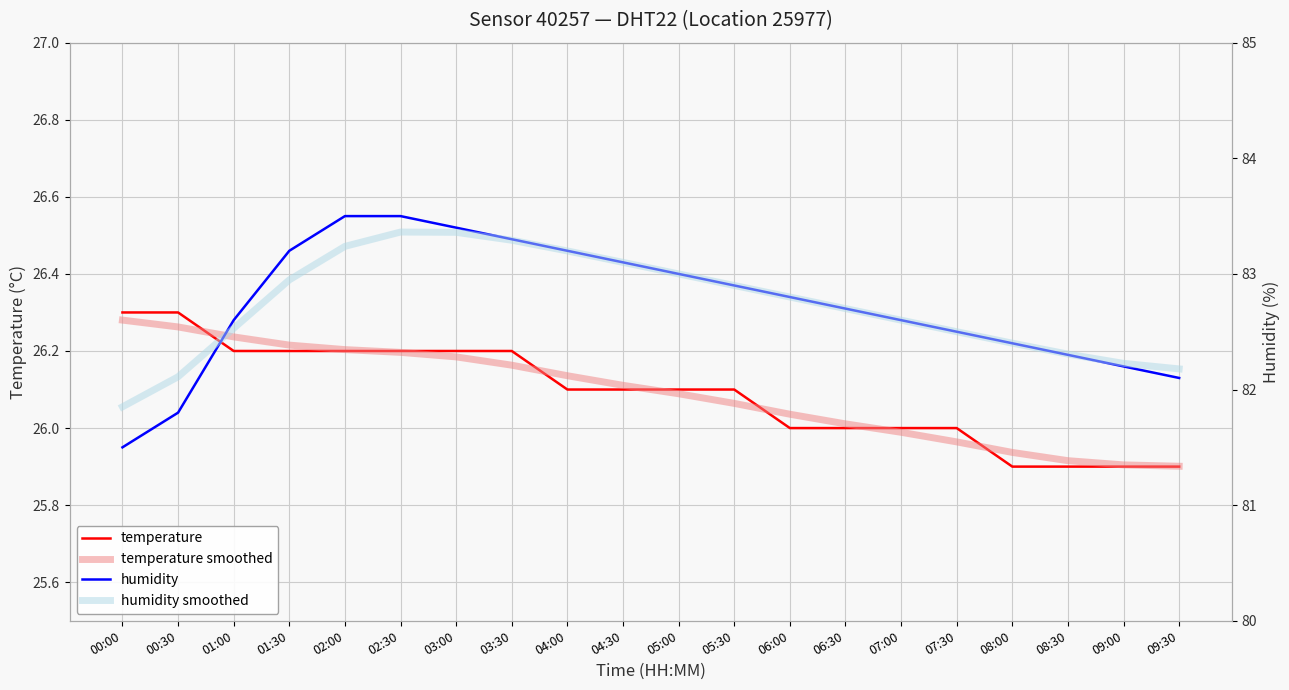

At which label does temperature reach its peak?

00:00